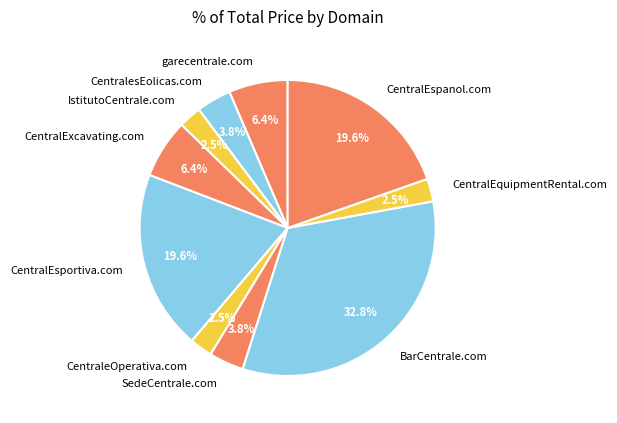

Is CentralExcavating.com the majority of the pie?

No